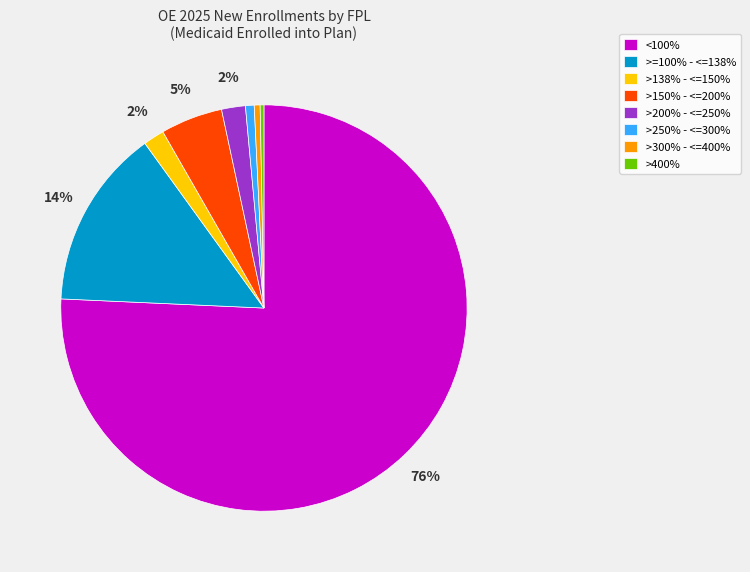

The >138% - <=150% slice represents 12% of the pie. True or false?

False